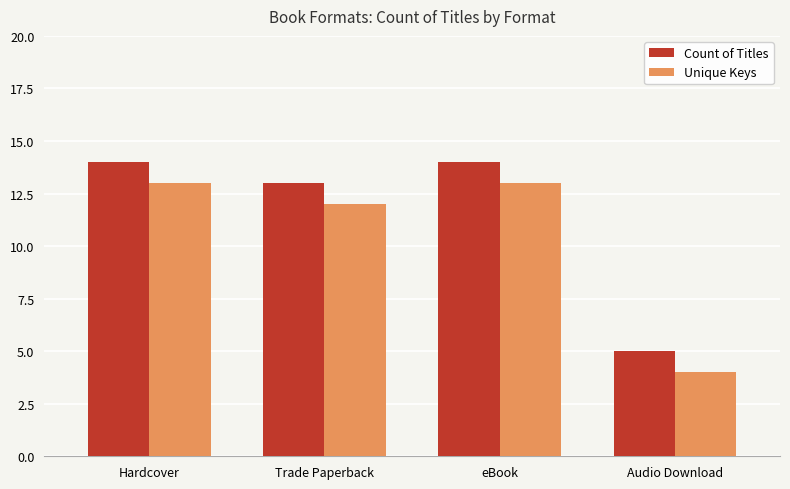

Count the Count of Titles values in the range 13 to 14.

3